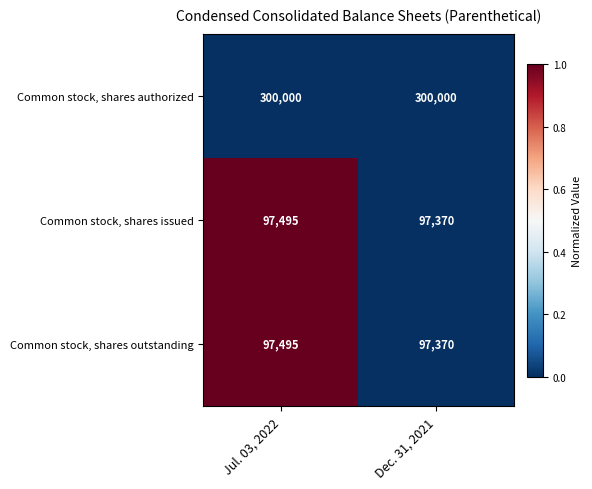

Is the value of Common stock, shares issued at Jul. 03, 2022 greater than the value of Common stock, shares authorized at Dec. 31, 2021?

No